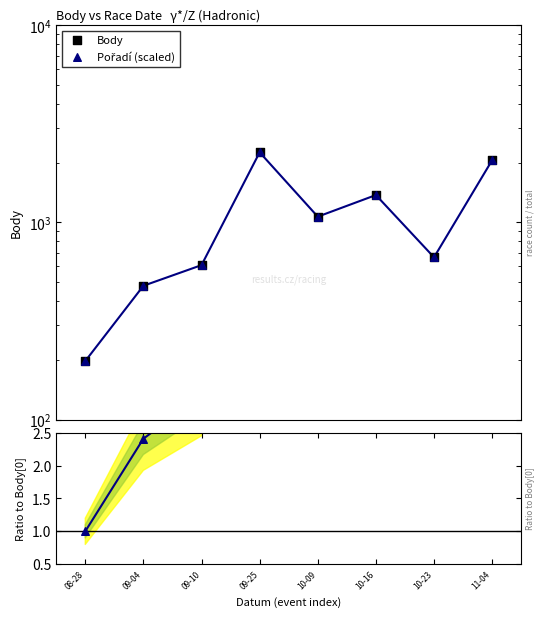

Is the value of Ratio to Body[0] at 10-09 greater than the value of Body at 09-04?

No